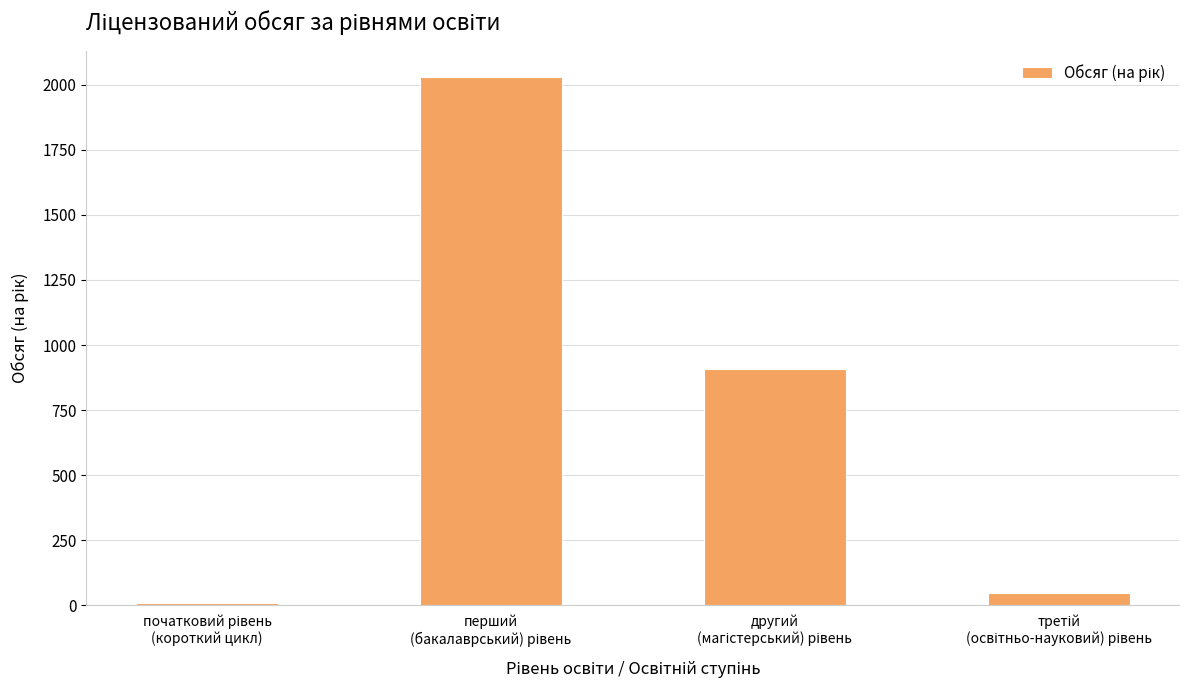

What is the smallest value displayed?

10